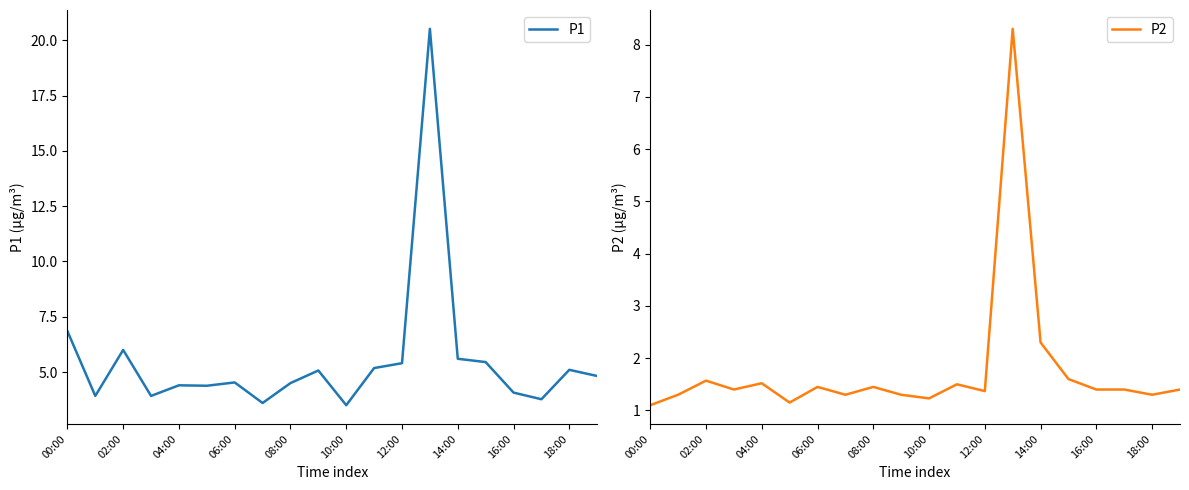

True or false: P1 and P2 cross at least once.

False